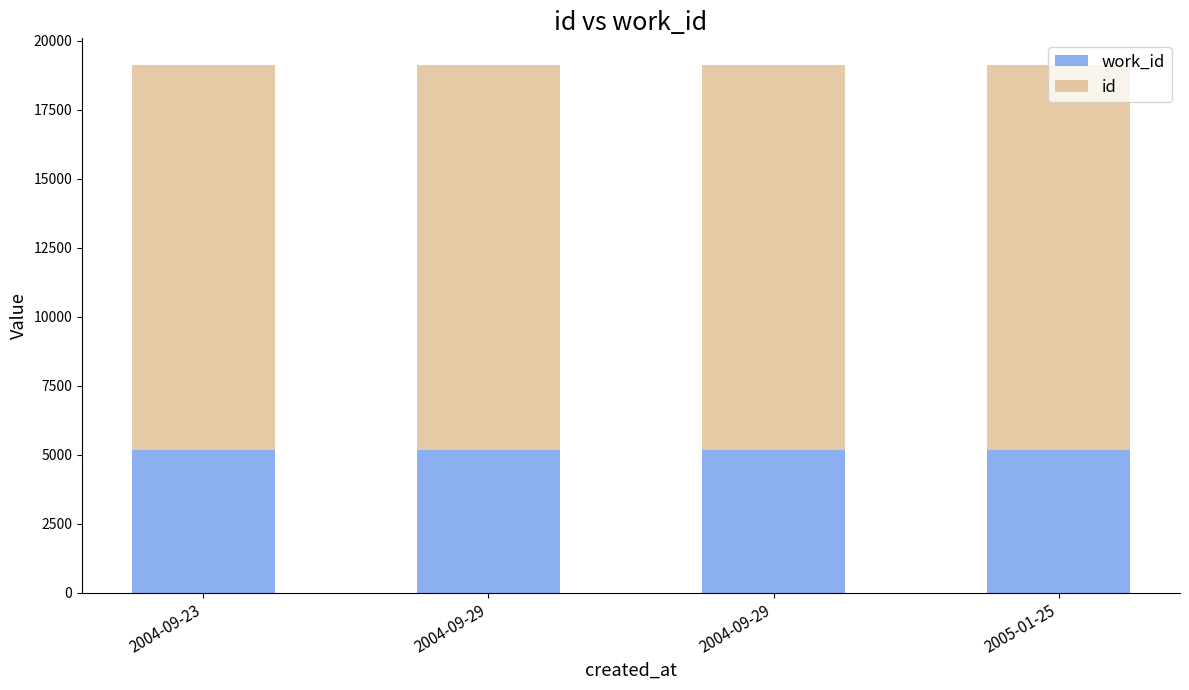

What are all the series names shown in the legend?

work_id, id